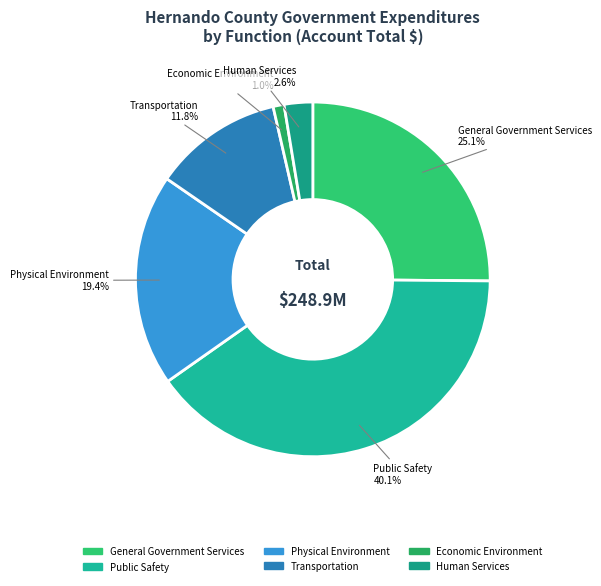

How many slices are in this pie chart?

6